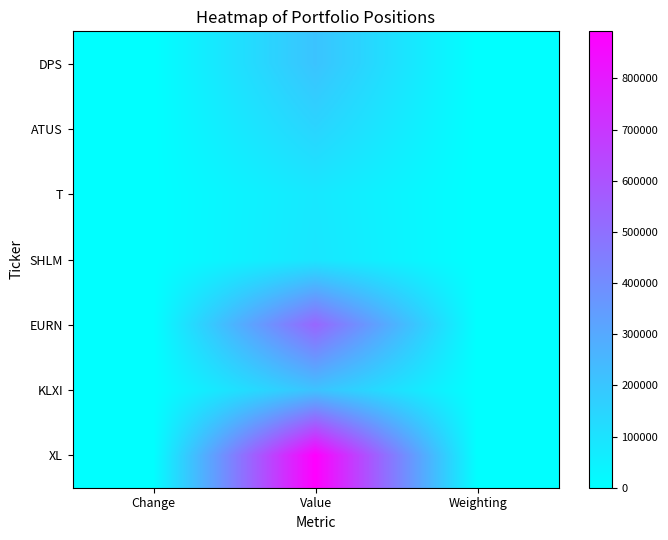

Between Weighting and Value, which is larger?

Value